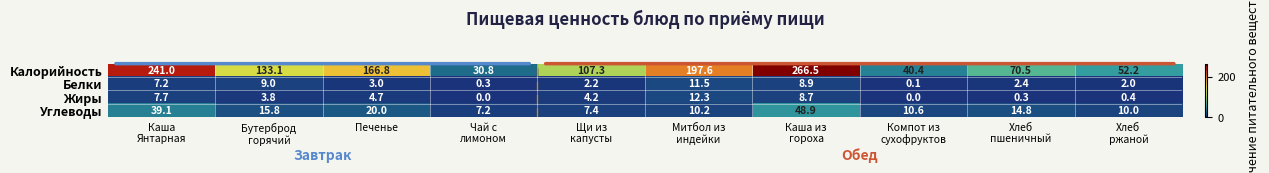

What is the average value of the Углеводы series?

18.4